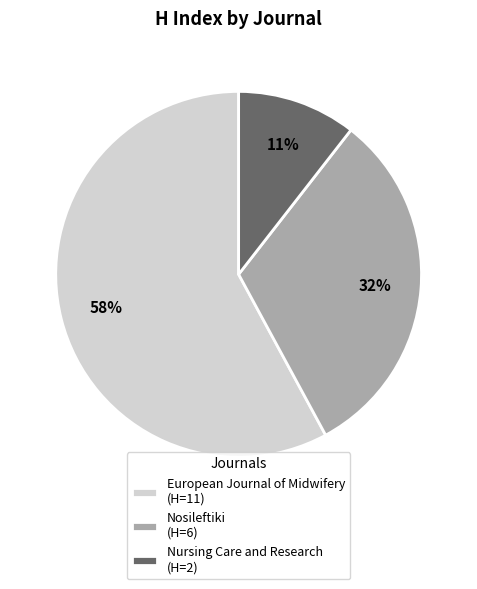

To the nearest percent, what portion does Nosileftiki (H=6) represent?

32%